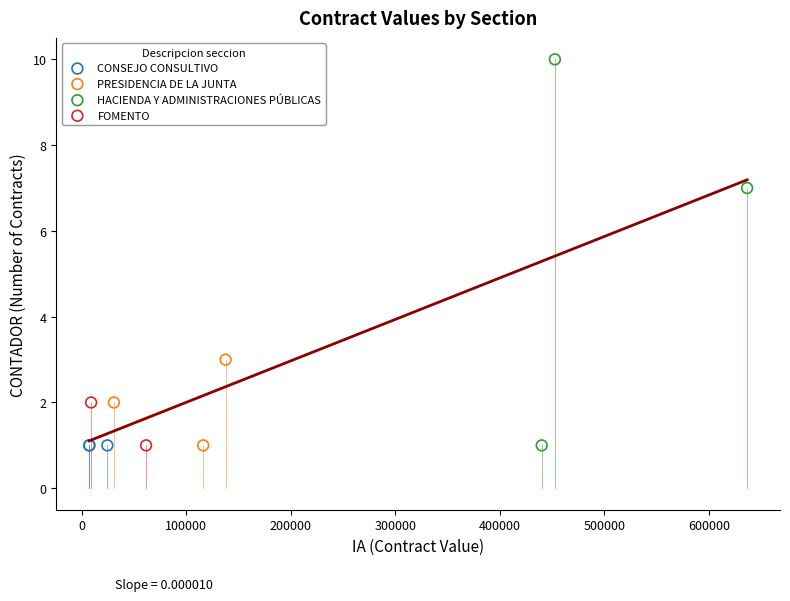

What are all the series names shown in the legend?

CONSEJO CONSULTIVO, PRESIDENCIA DE LA JUNTA, HACIENDA Y ADMINISTRACIONES PÚBLICAS, FOMENTO